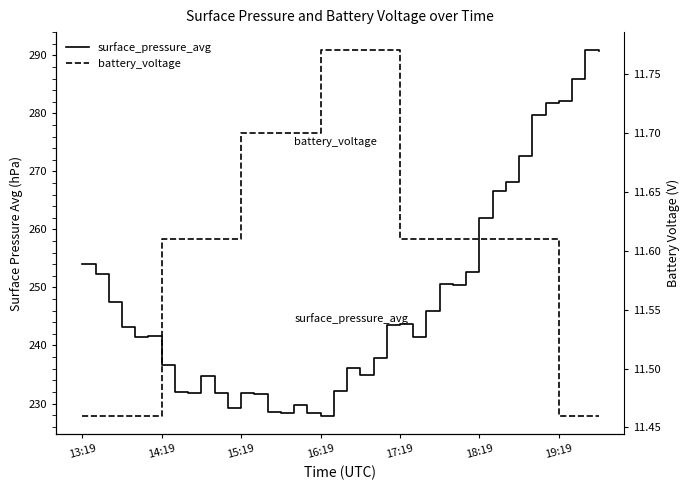

Count the battery_voltage values in the range 11 to 12.

40